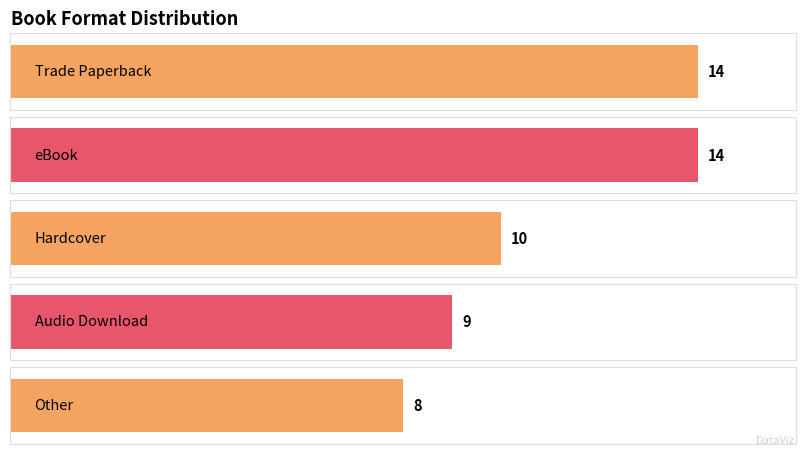

Is it true that the value at eBook is 14?

True